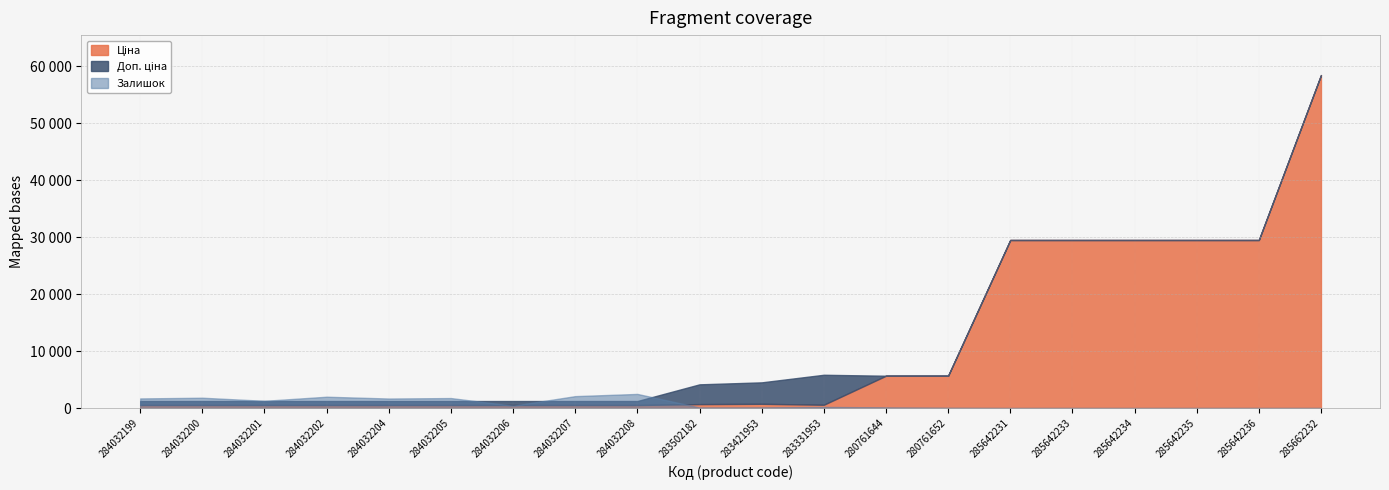

Which series has the widest spread of values?

Ціна